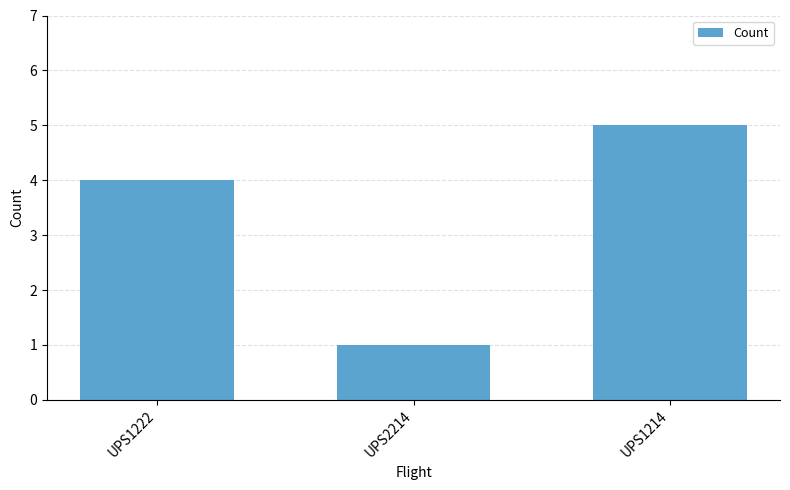

Rank the categories by value from highest to lowest.

UPS1214, UPS1222, UPS2214